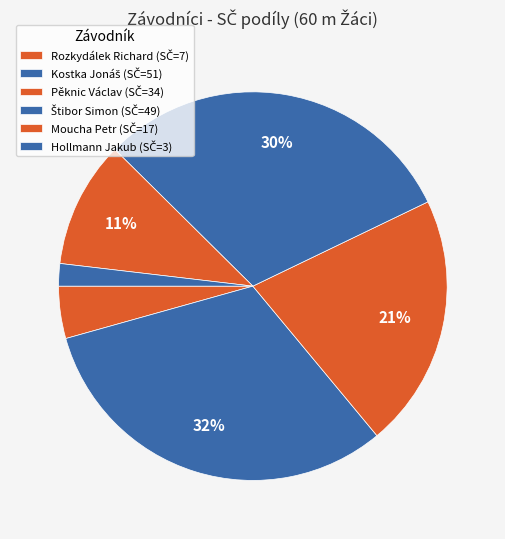

How many segments does this pie chart have?

6